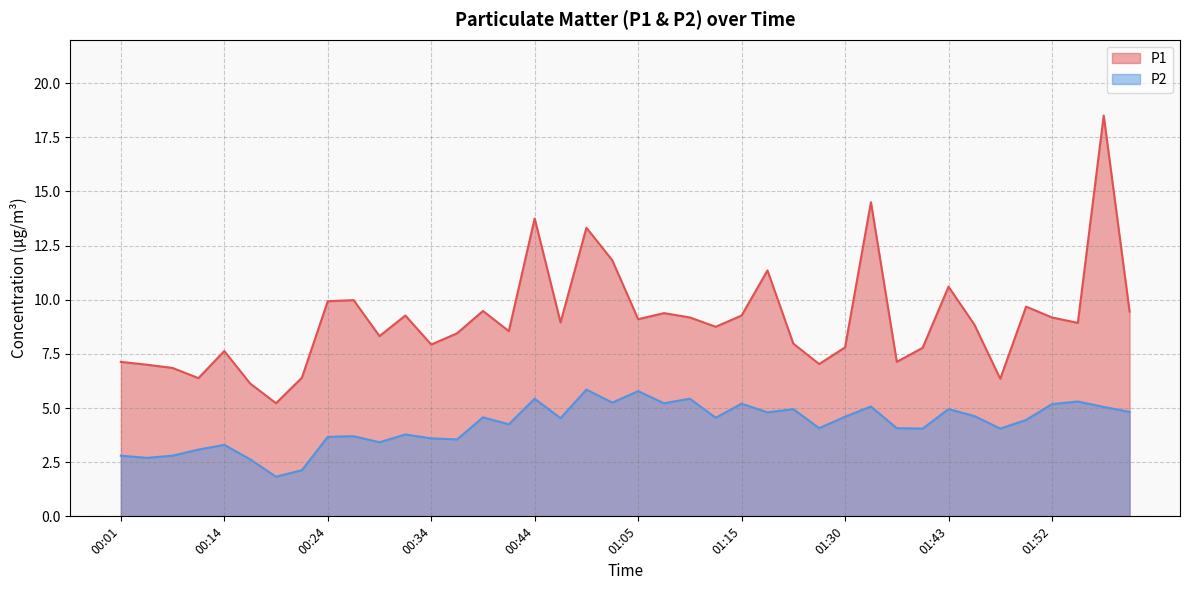

What is the difference between the second highest and second lowest values in the P2 series?

3.7